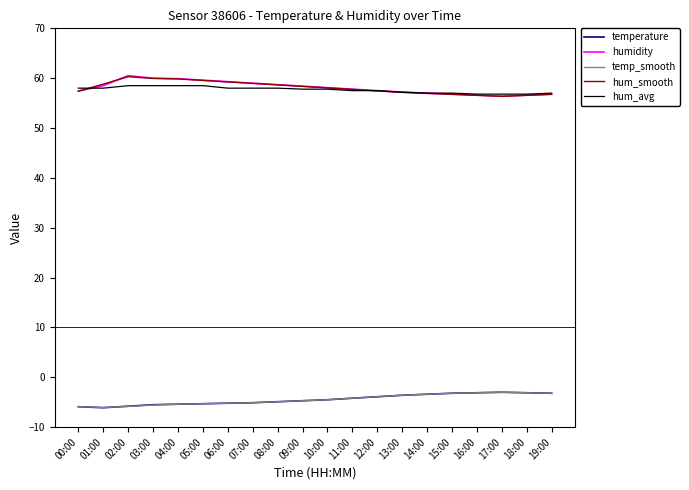

What is the total value across all series at 08:00?

165.6